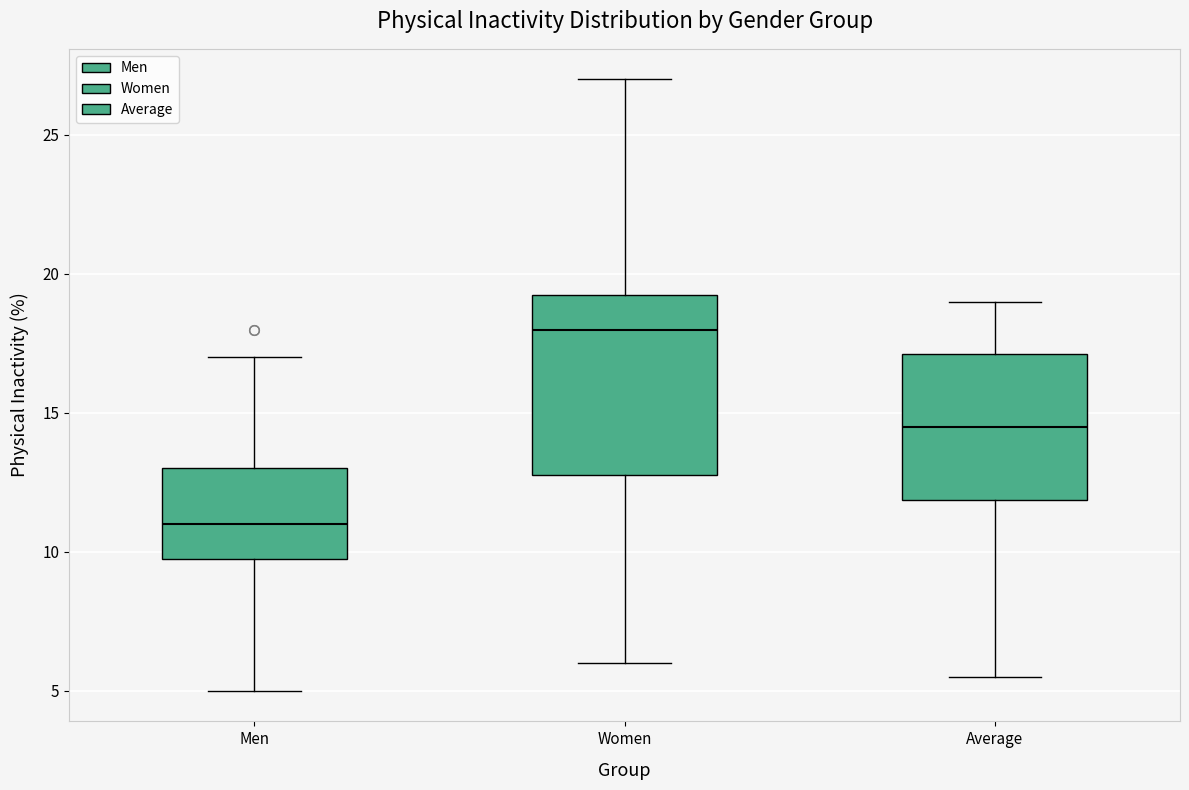

Where does the lower whisker of the box for Average end on the y-axis? The values are not printed on the chart, so give them approximately, as read against the axis.

5.5